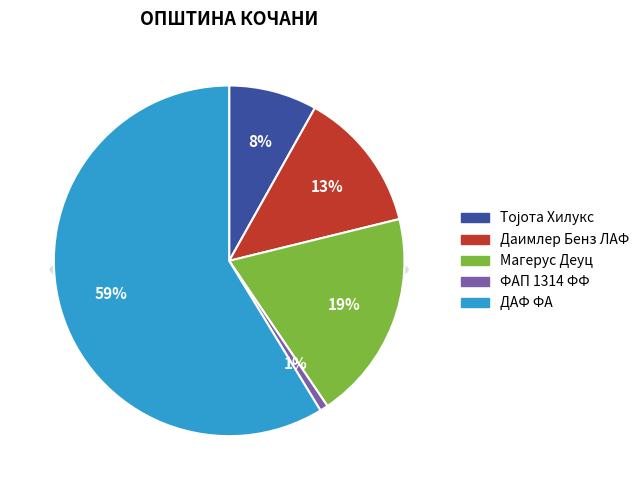

To the nearest percent, what is the difference between the largest and smallest slice percentages?

58%